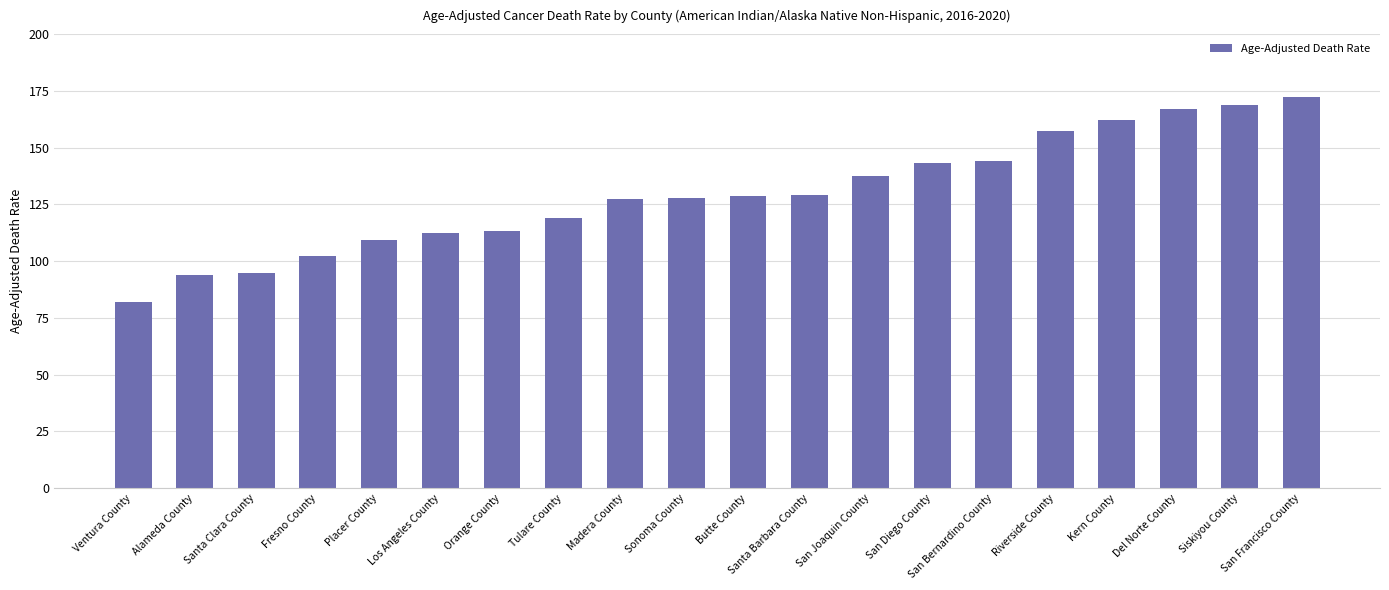

What value does the data have at Los Angeles County?

112.5